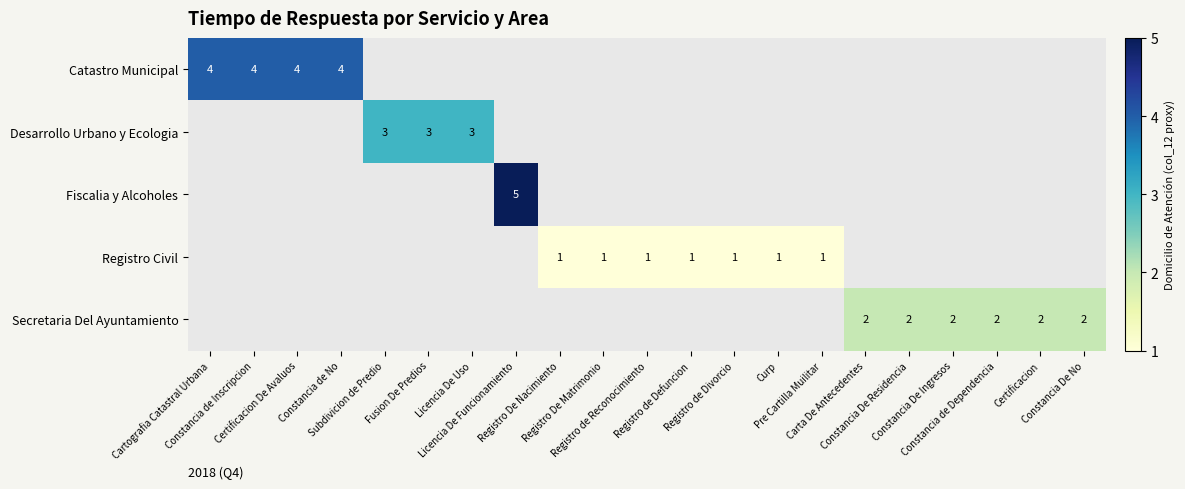

What is the maximum value for Catastro Municipal?

4.0